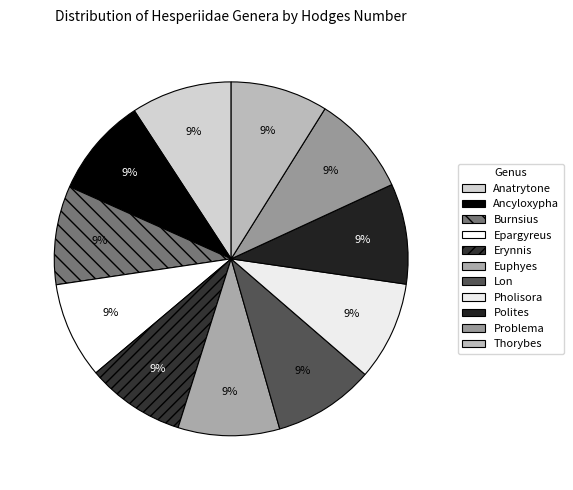

Does Epargyreus represent more than half of the total?

No